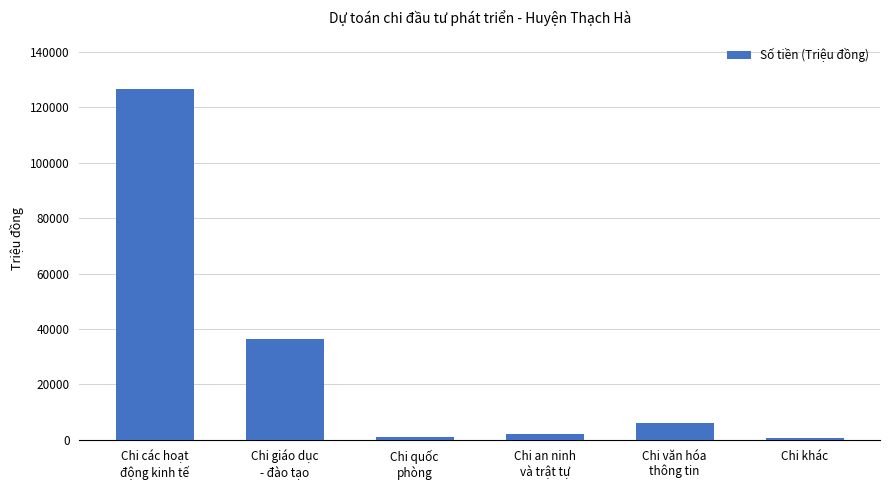

What is the label of the 5th bar from the right?

Chi giáo dục
- đào tạo